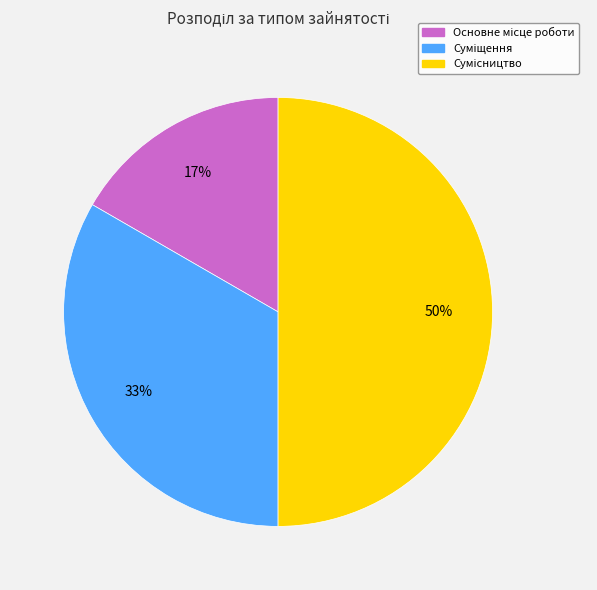

To the nearest percent, what is the average slice percentage?

33%